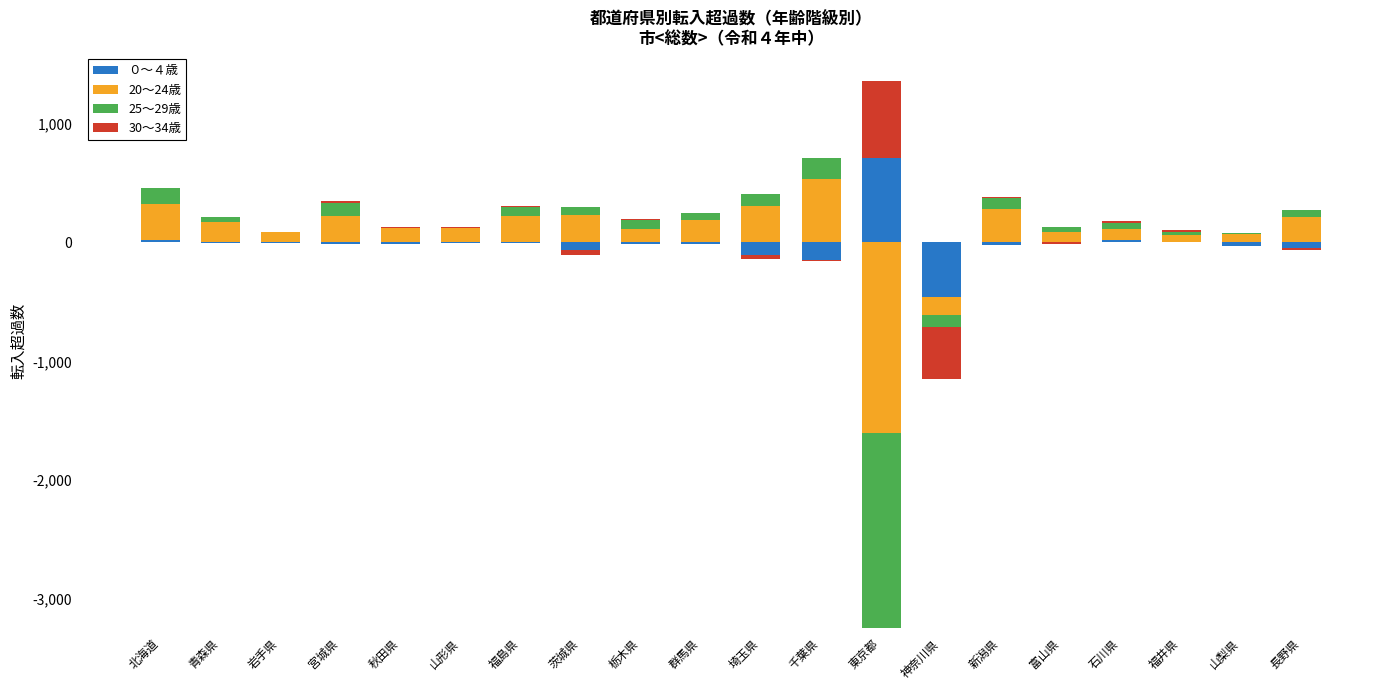

The value of 25～29歳 at 山梨県 is 3. True or false?

False